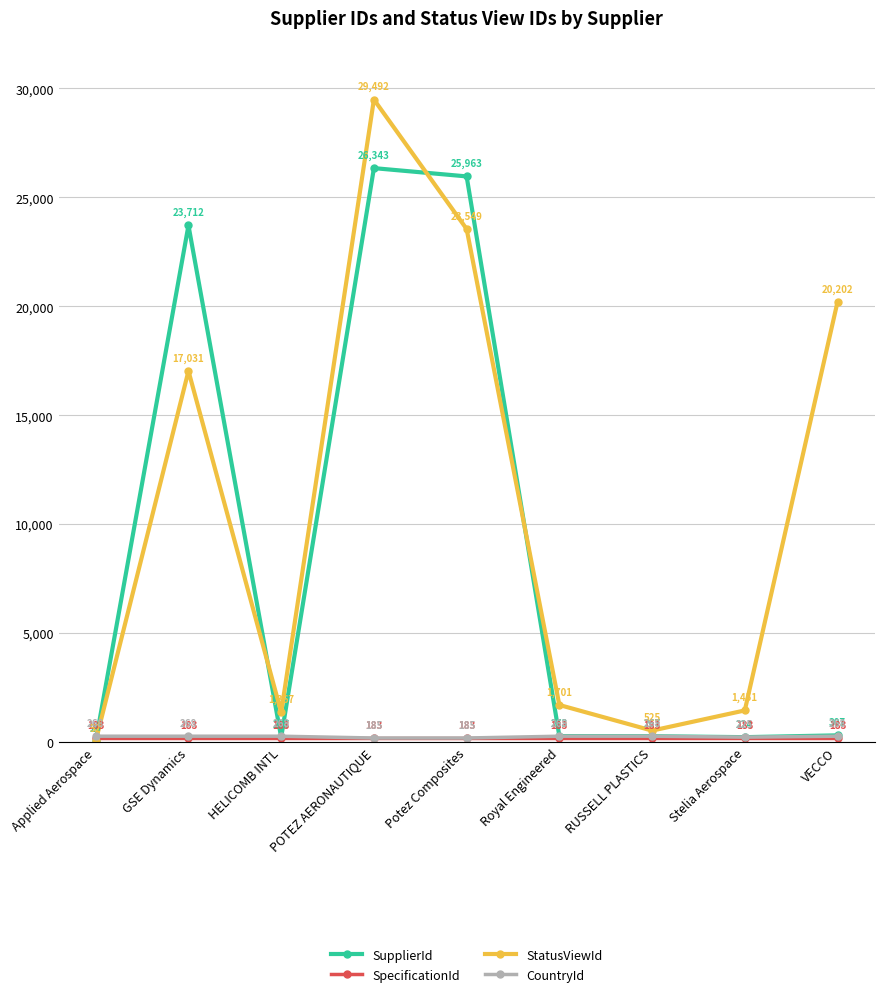

True or false: SupplierId has a value of 307 at VECCO.

True